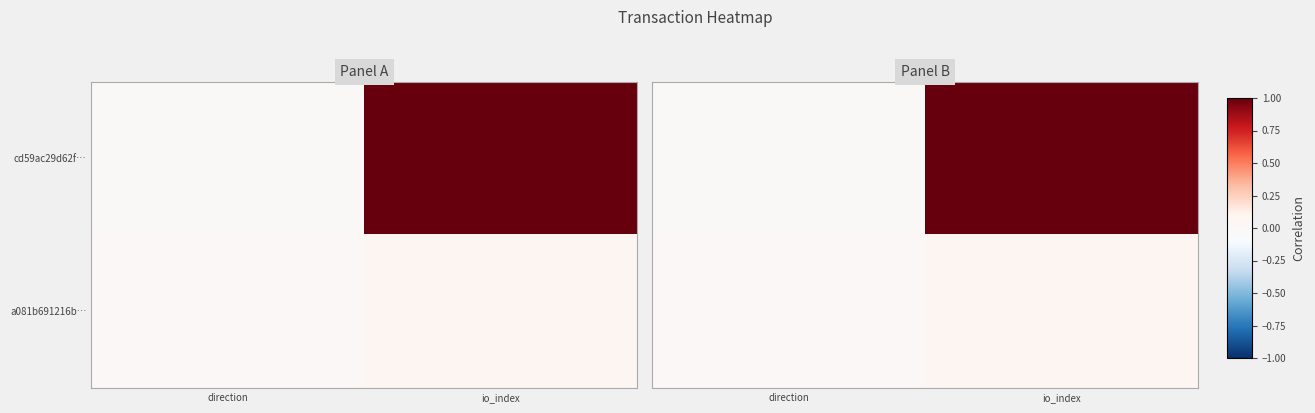

Which series changed the most between direction and io_index?

cd59ac29d62f…